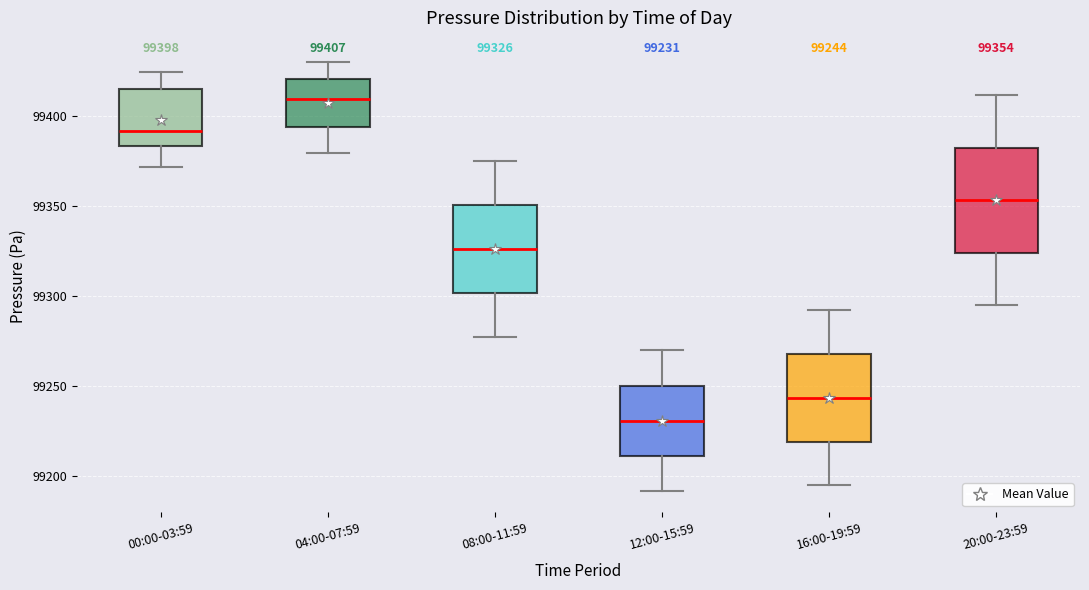

Which box has the lowest median line?

12:00-15:59